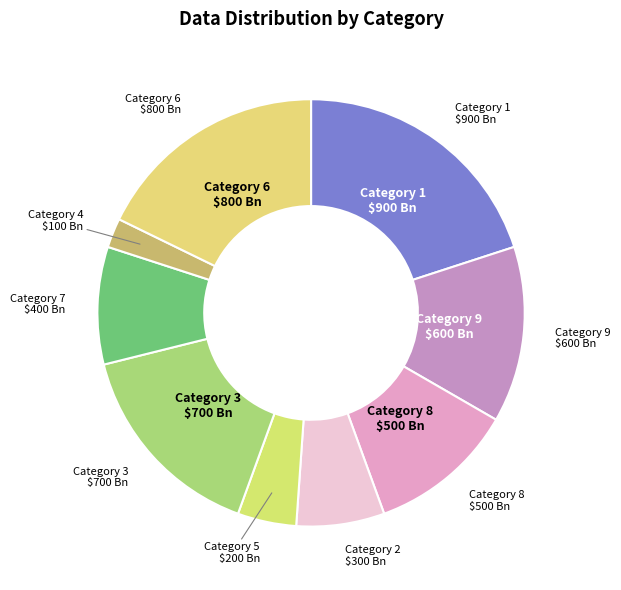

How many segments does this pie chart have?

9